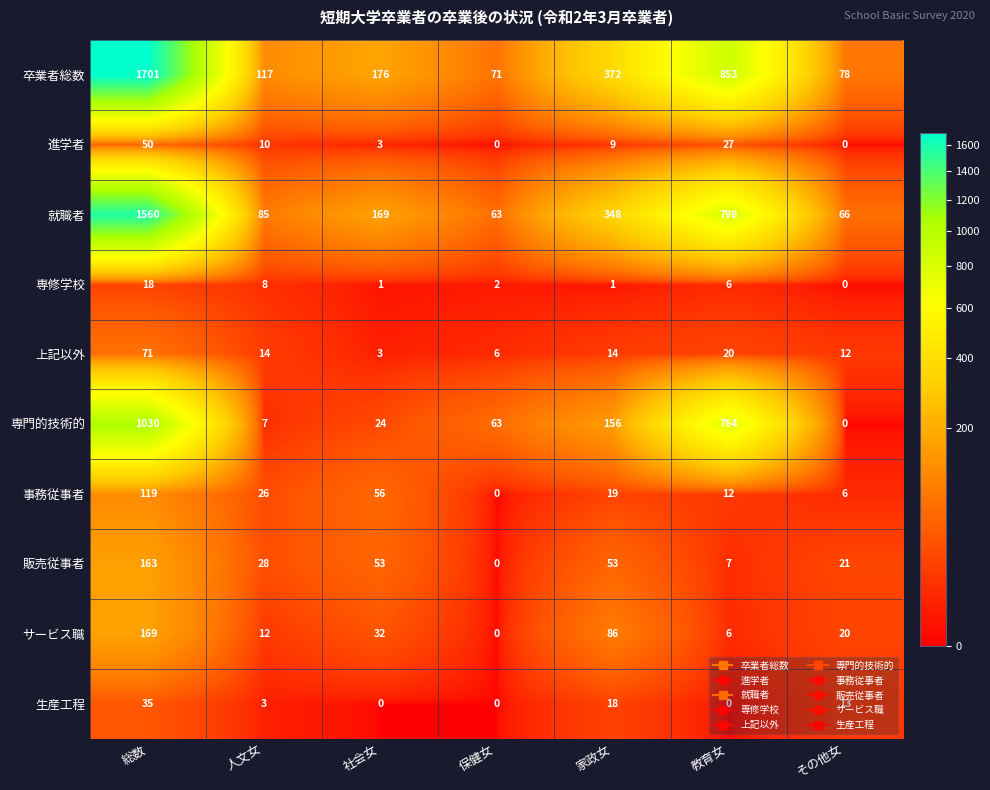

Rank the series at 家政女 from highest to lowest value.

卒業者総数, 就職者, 専門的技術的, サービス職, 販売従事者, 事務従事者, 生産工程, 上記以外, 進学者, 専修学校